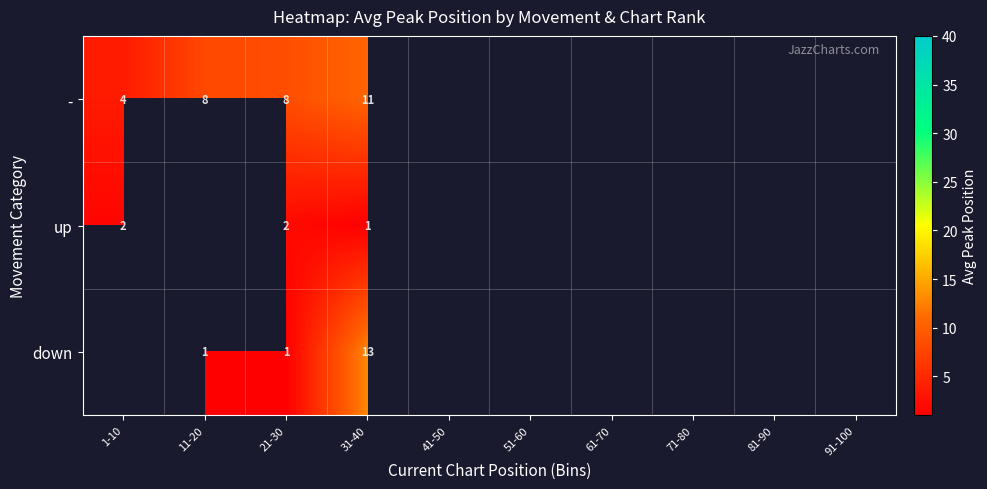

At 21-30, list the series in order from largest to smallest.

-, up, down